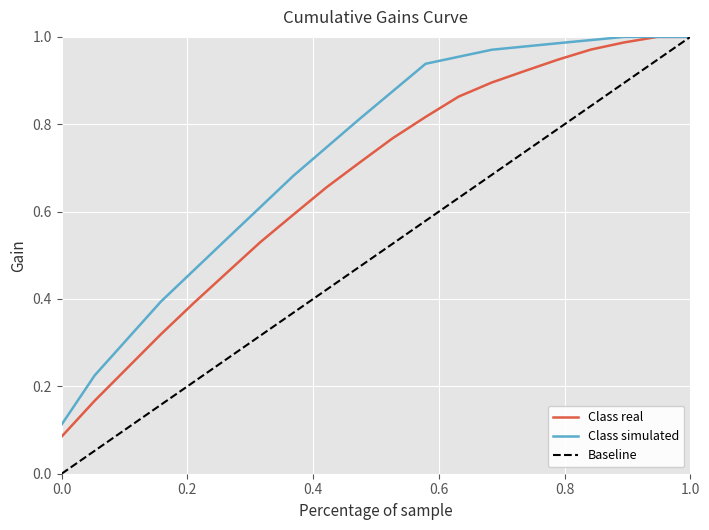

Rank the series by their average value, from lowest to highest.

Baseline, Class real, Class simulated